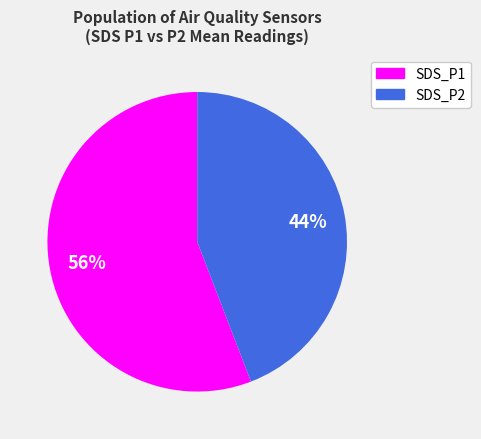

The SDS_P2 slice represents 44% of the pie. True or false?

True